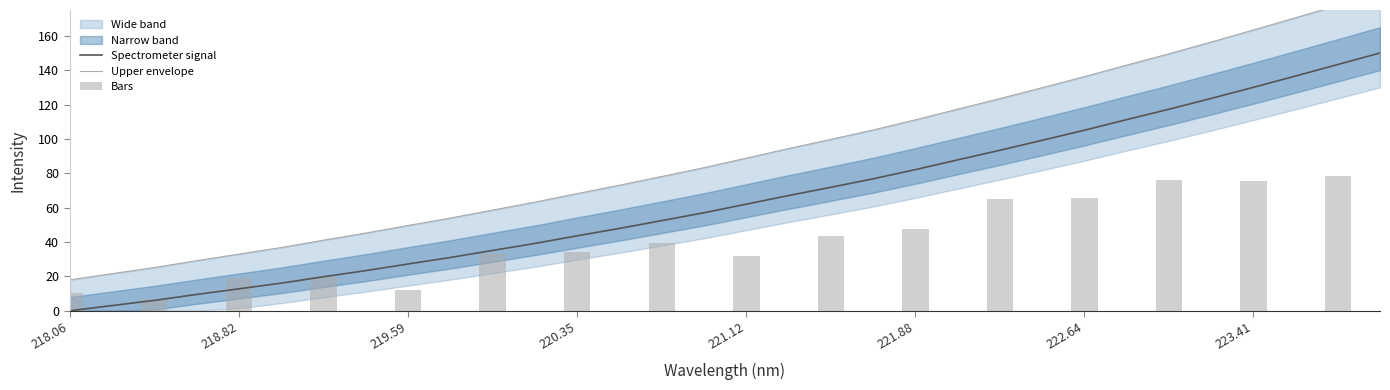

What is the highest value of the Spectrometer signal series?

150.0